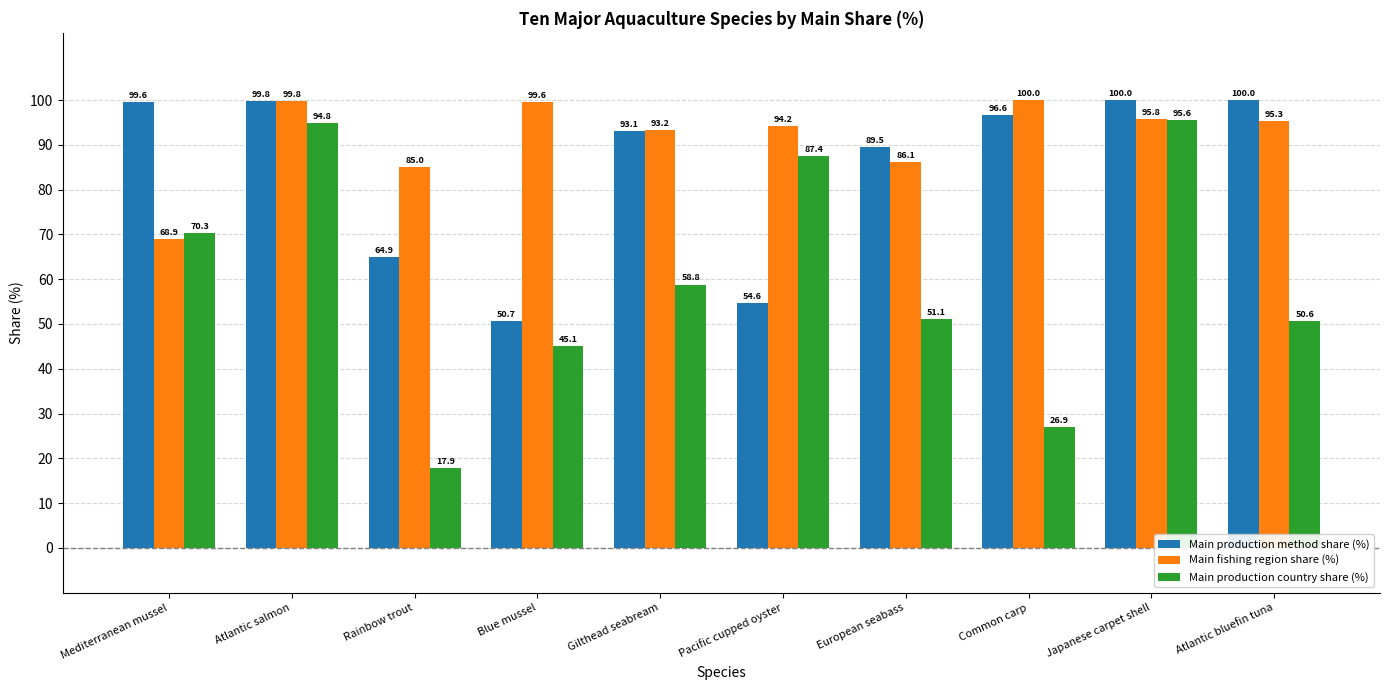

Which category has the lowest value in the Main production method share (%) series?

Blue mussel